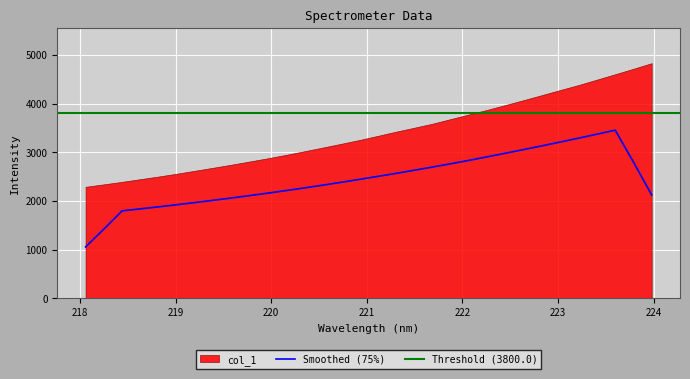

What is the label of the 18th point from the left?

221.3083